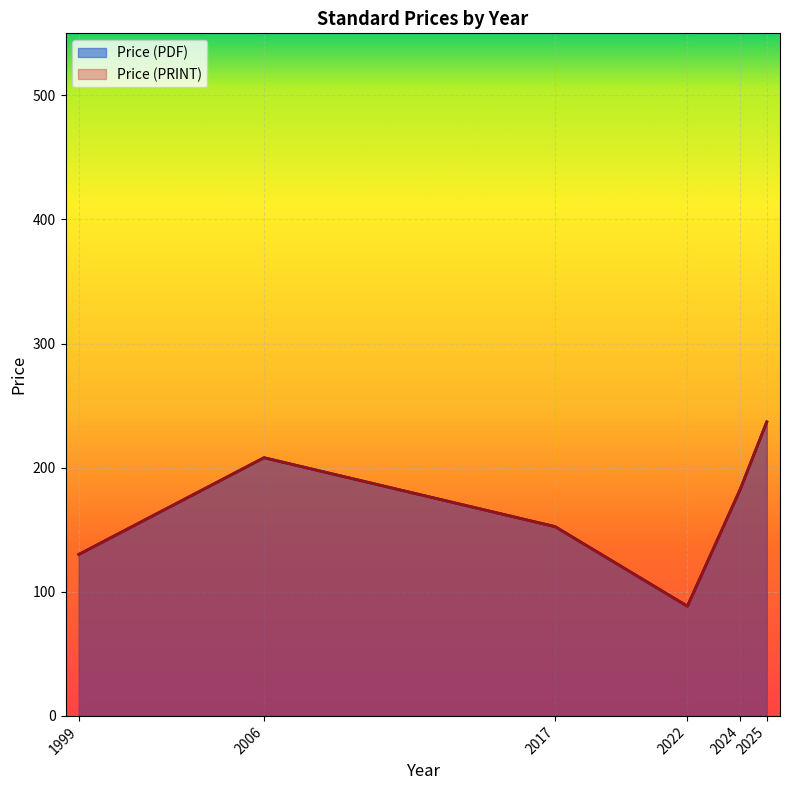

How many lines are shown in the chart?

2